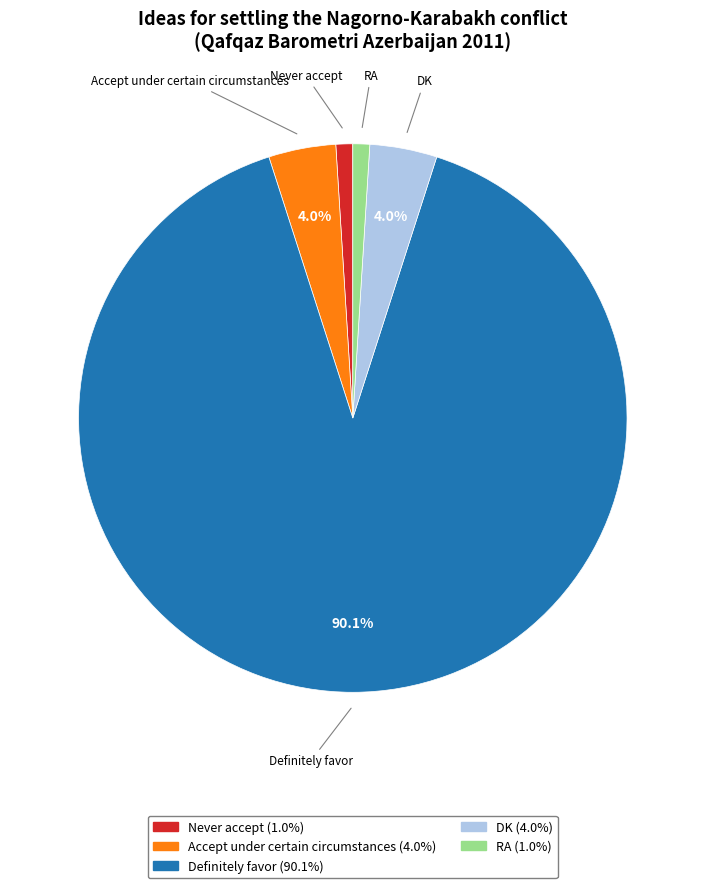

How many segments does this pie chart have?

5